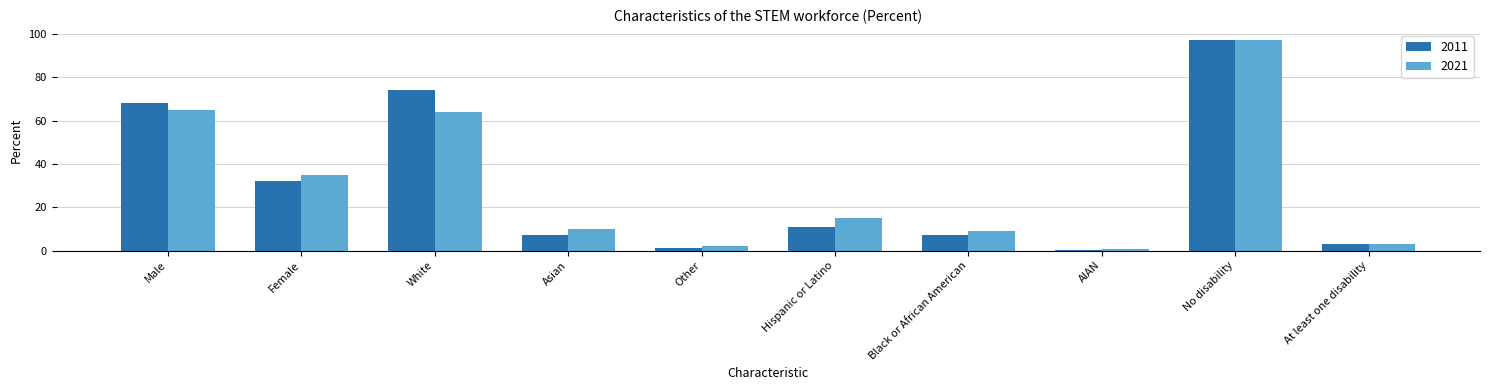

At which category is the sum across all series the highest?

No disability